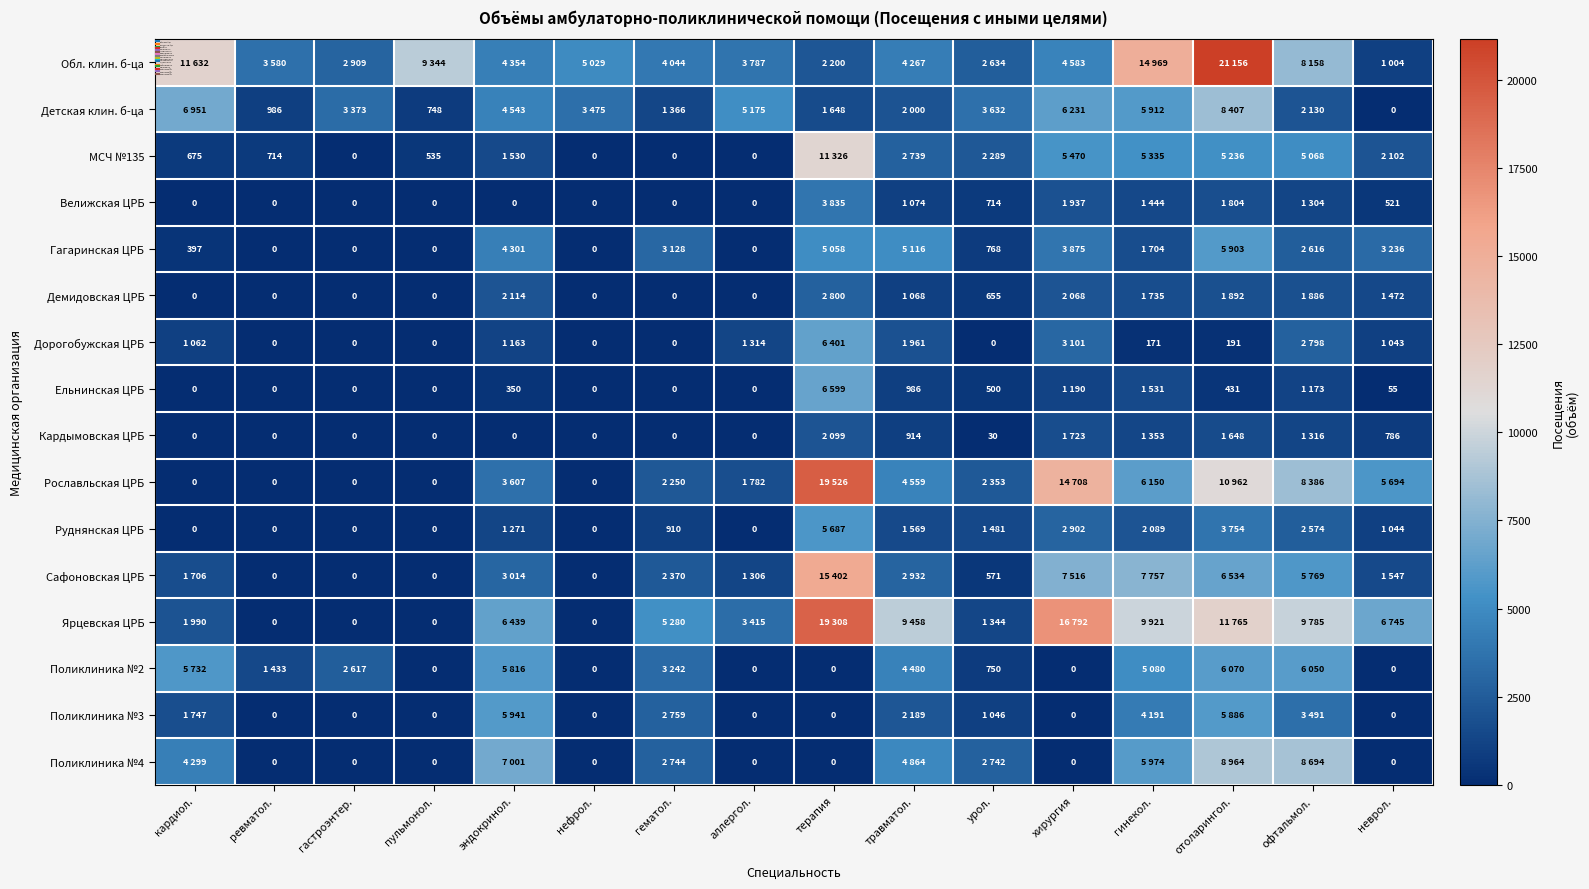

Where is Поликлиника №2 nearest to the value 3035?

гематол.